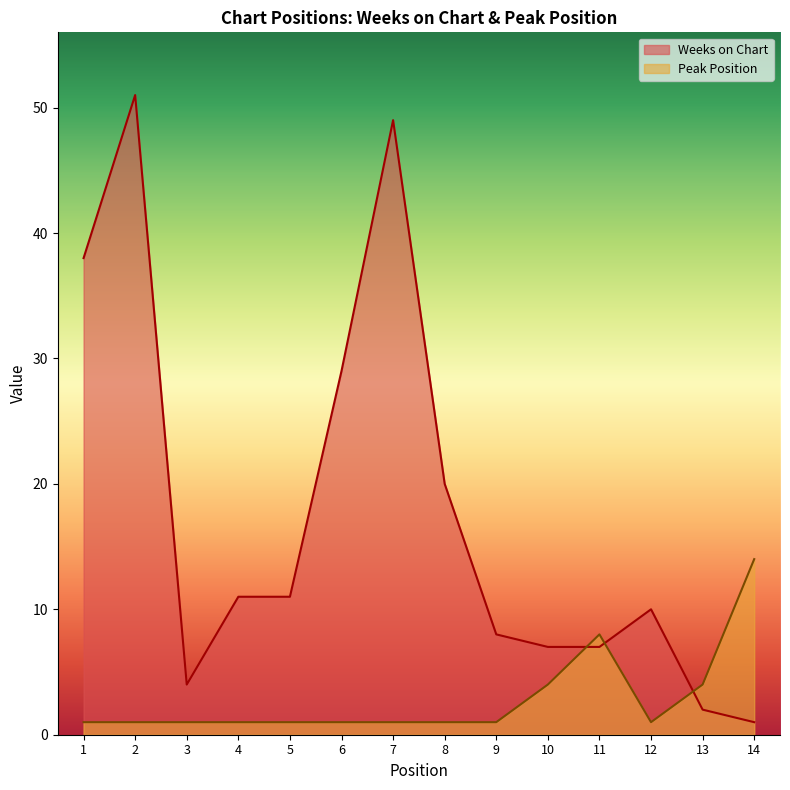

Is it true that Weeks on Chart equals 4 at 10?

False